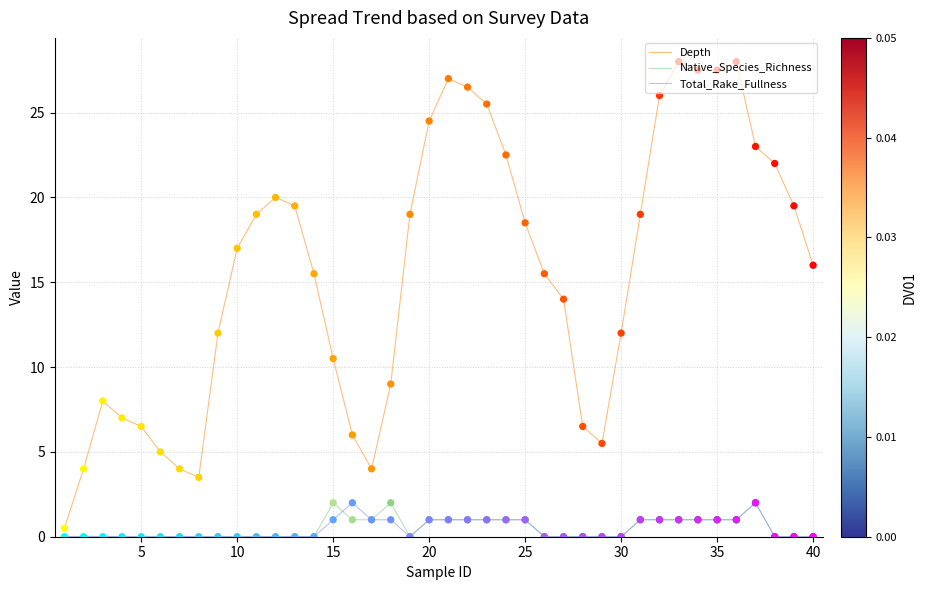

What is the maximum value shown in the chart?

28.0